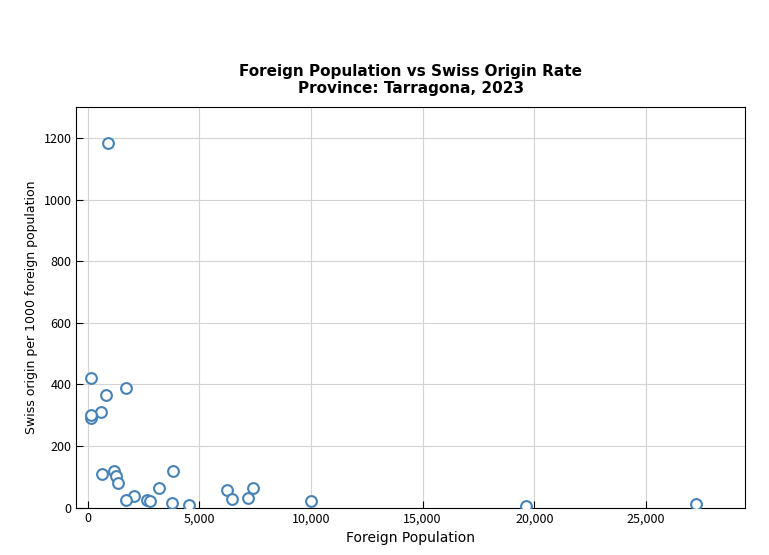

What Y value in the scatter plot is closest to 593?

422